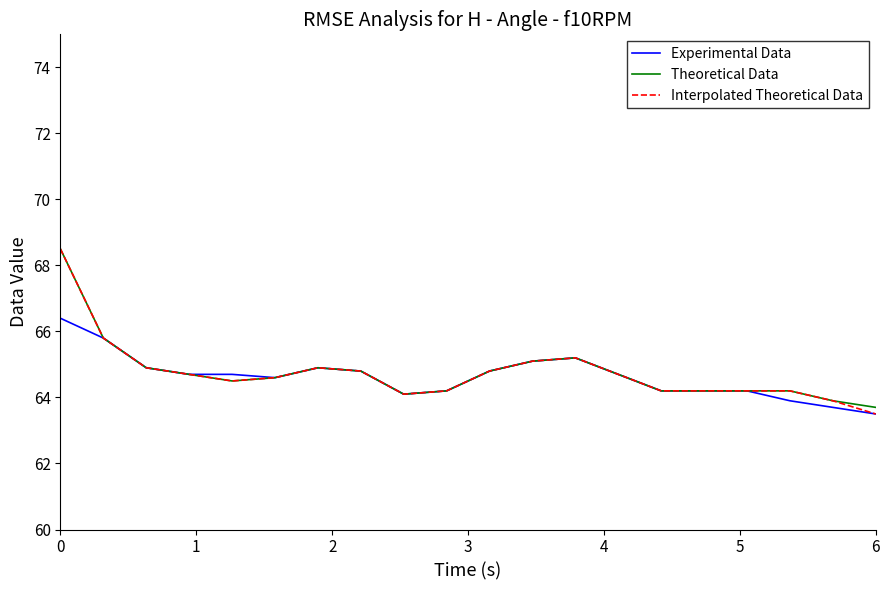

Reading left to right, list all the values displayed in this chart.

Experimental Data: 66.4	65.8	64.9	64.7	64.7	64.6	64.9	64.8	64.1	64.2	64.8	65.1	65.2	64.7	64.2	64.2	64.2	63.9	63.7	63.5
Theoretical Data: 68.5	65.8	64.9	64.7	64.5	64.6	64.9	64.8	64.1	64.2	64.8	65.1	65.2	64.7	64.2	64.2	64.2	64.2	63.9	63.7
Interpolated Theoretical Data: 68.5	65.8	64.9	64.7	64.5	64.6	64.9	64.8	64.1	64.2	64.8	65.1	65.2	64.7	64.2	64.2	64.2	64.2	63.9	63.5